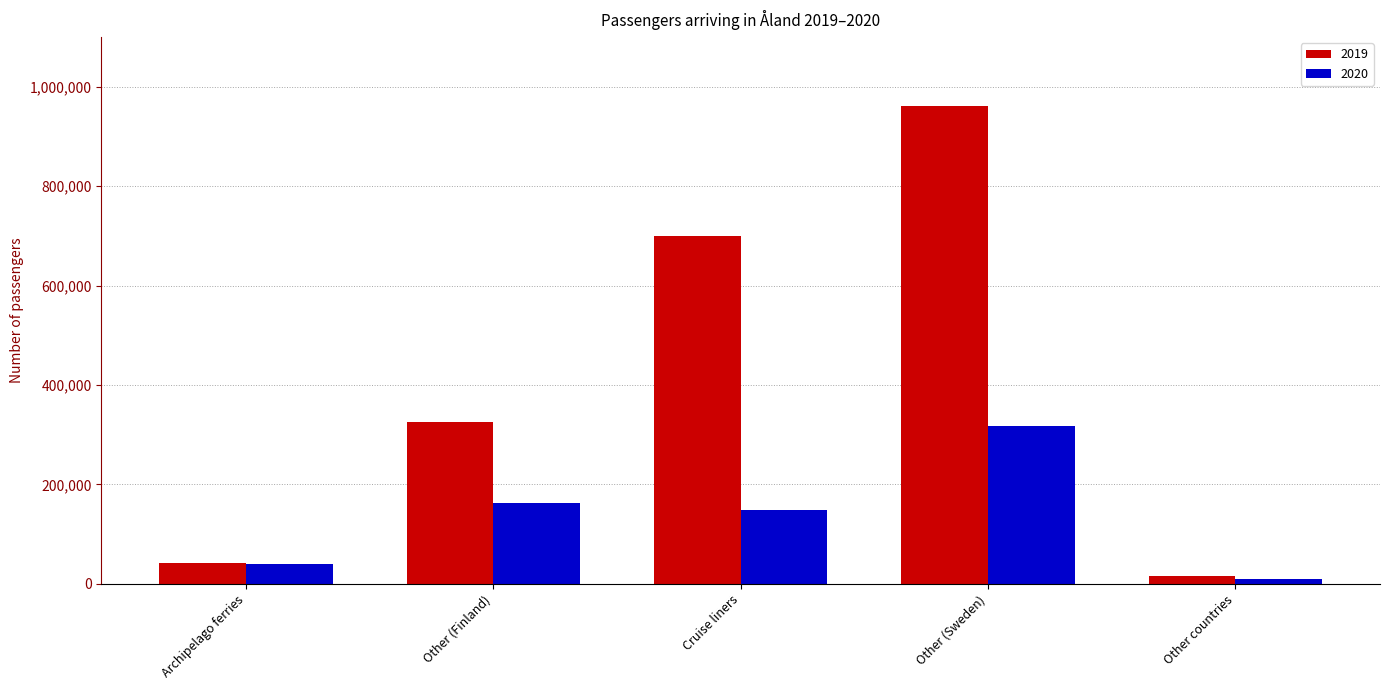

Count the number of categories in the chart.

5